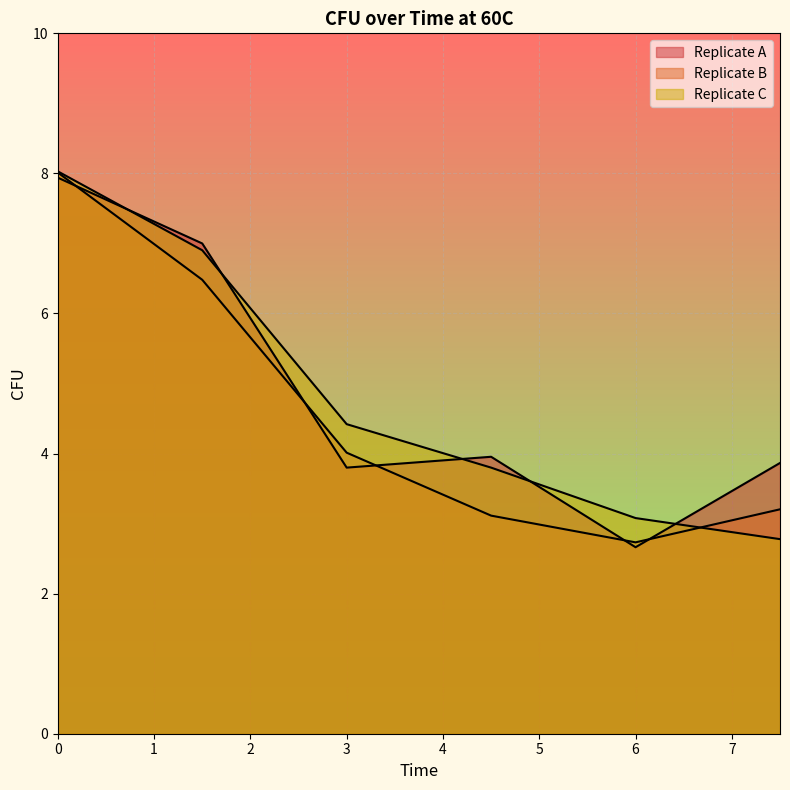

List the series in order of their peak value, highest first.

Replicate C, Replicate B, Replicate A